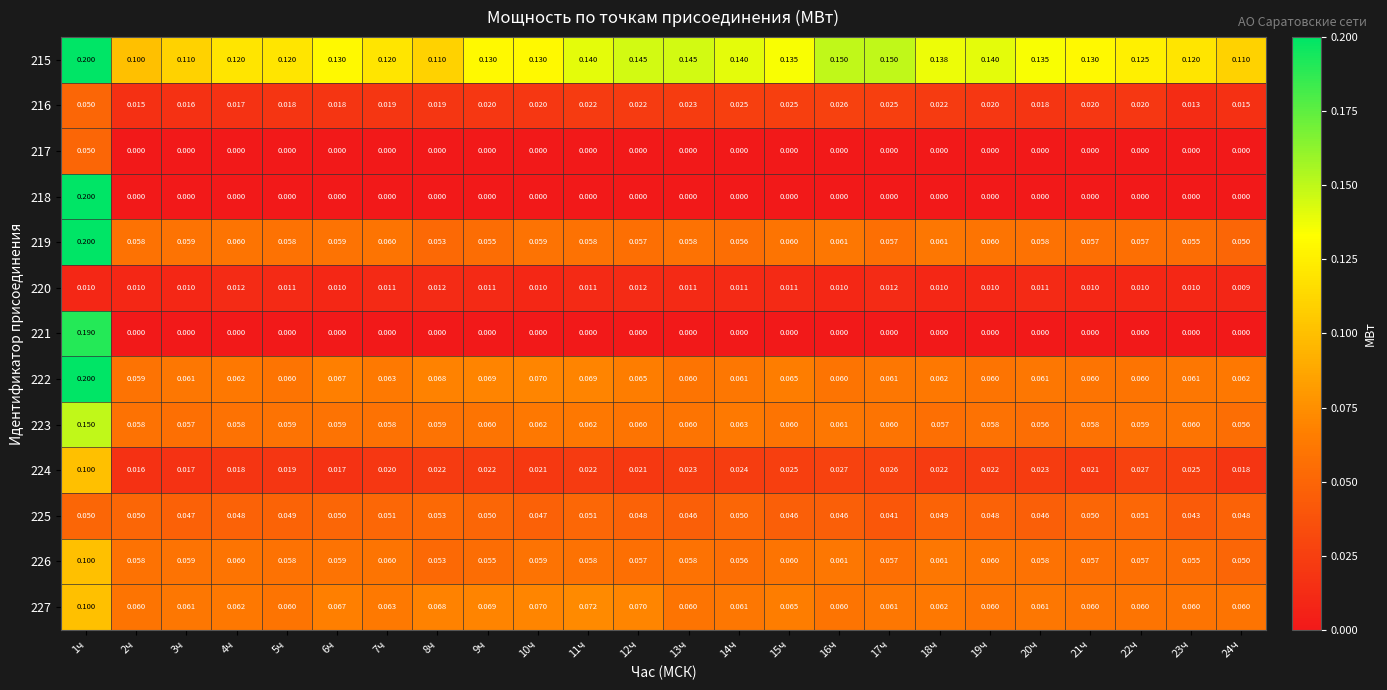

Is the value of 226 at 5ч greater than the value of 215 at 12ч?

No